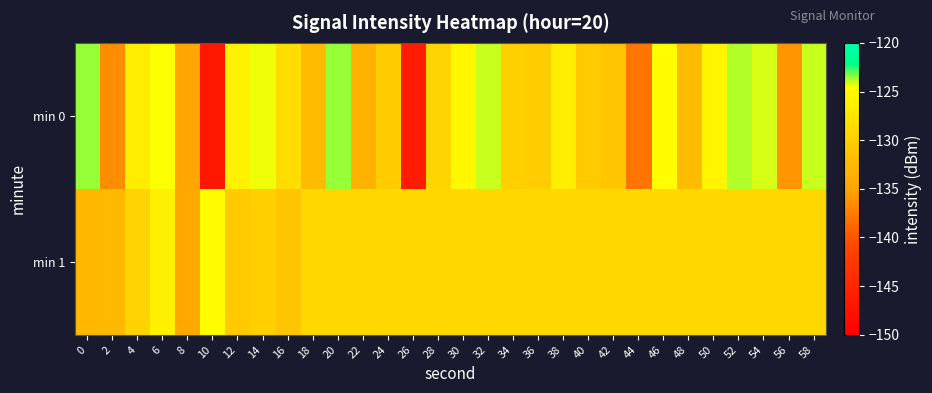

Which series has the largest total across all categories?

min 1